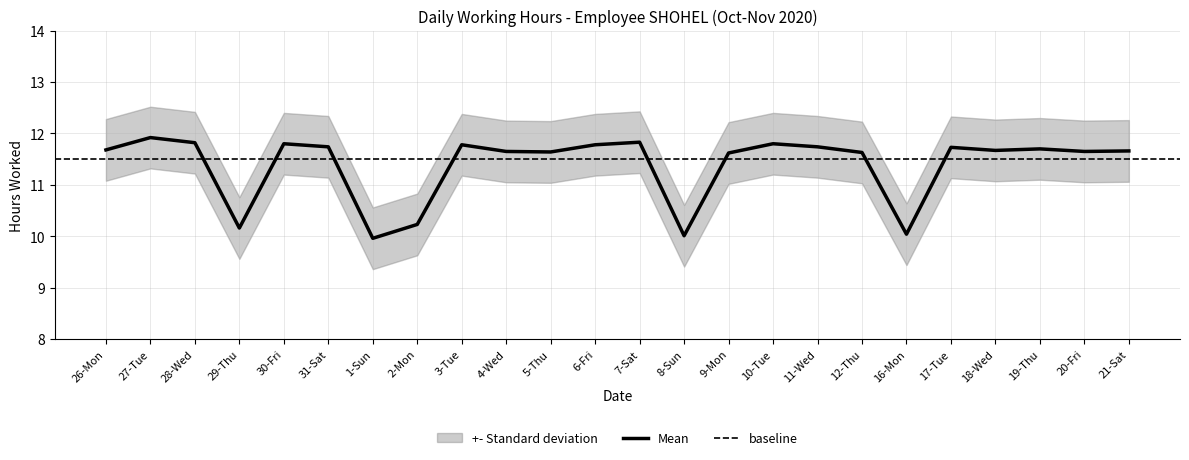

Where does the data first go above 11?

26-Mon